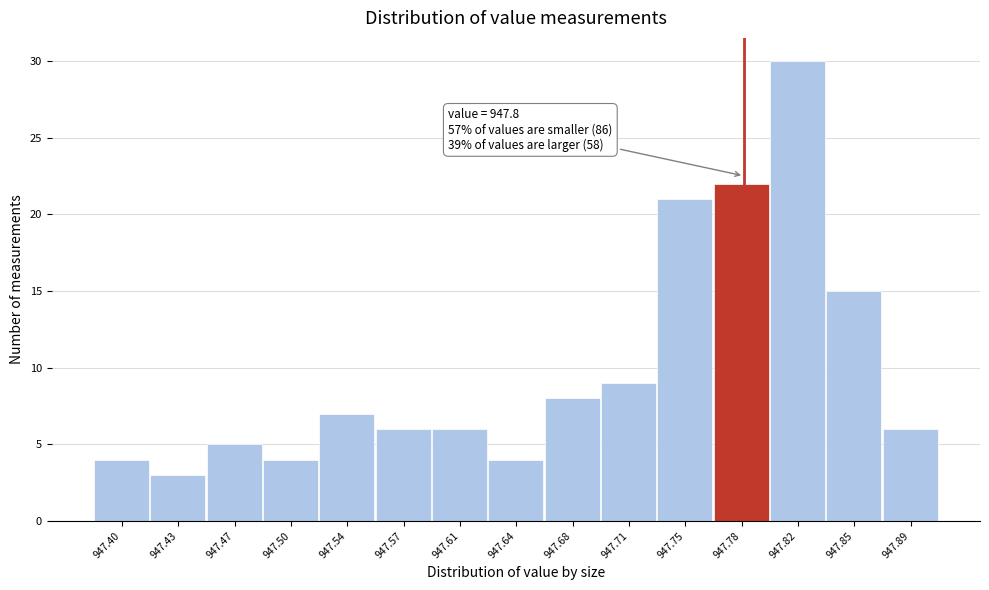

Reading left to right, what are all the values shown in this chart?

947.40=4	947.43=3	947.47=5	947.50=4	947.54=7	947.57=6	947.61=6	947.64=4	947.68=8	947.71=9	947.75=21	947.78=22	947.82=30	947.85=15	947.89=6